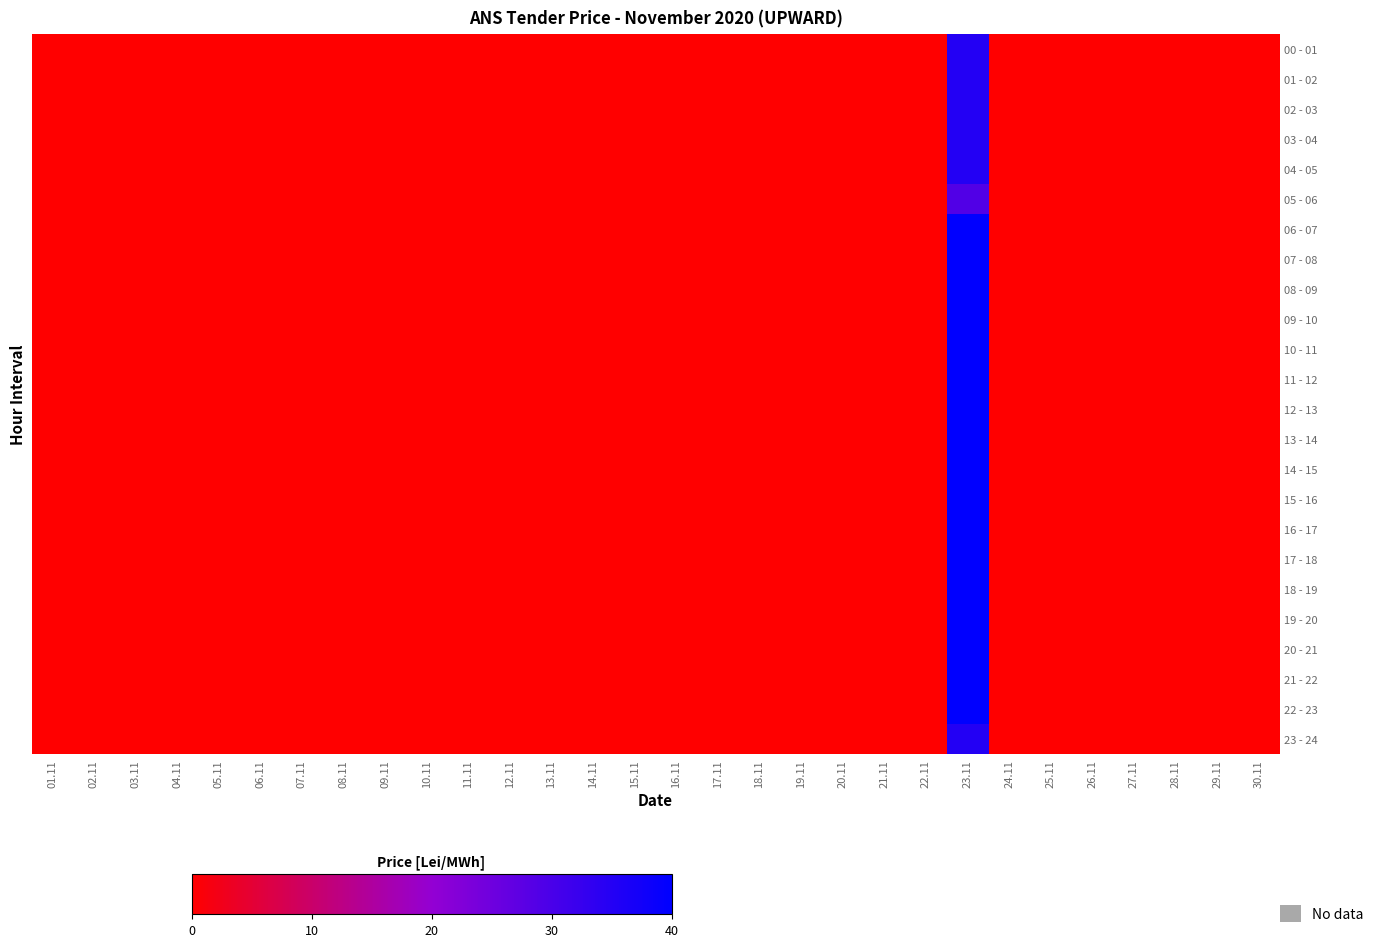

Rank the series at 30.11 from highest to lowest value.

00 - 01, 01 - 02, 02 - 03, 03 - 04, 04 - 05, 05 - 06, 06 - 07, 07 - 08, 08 - 09, 09 - 10, 10 - 11, 11 - 12, 12 - 13, 13 - 14, 14 - 15, 15 - 16, 16 - 17, 17 - 18, 18 - 19, 19 - 20, 20 - 21, 21 - 22, 22 - 23, 23 - 24